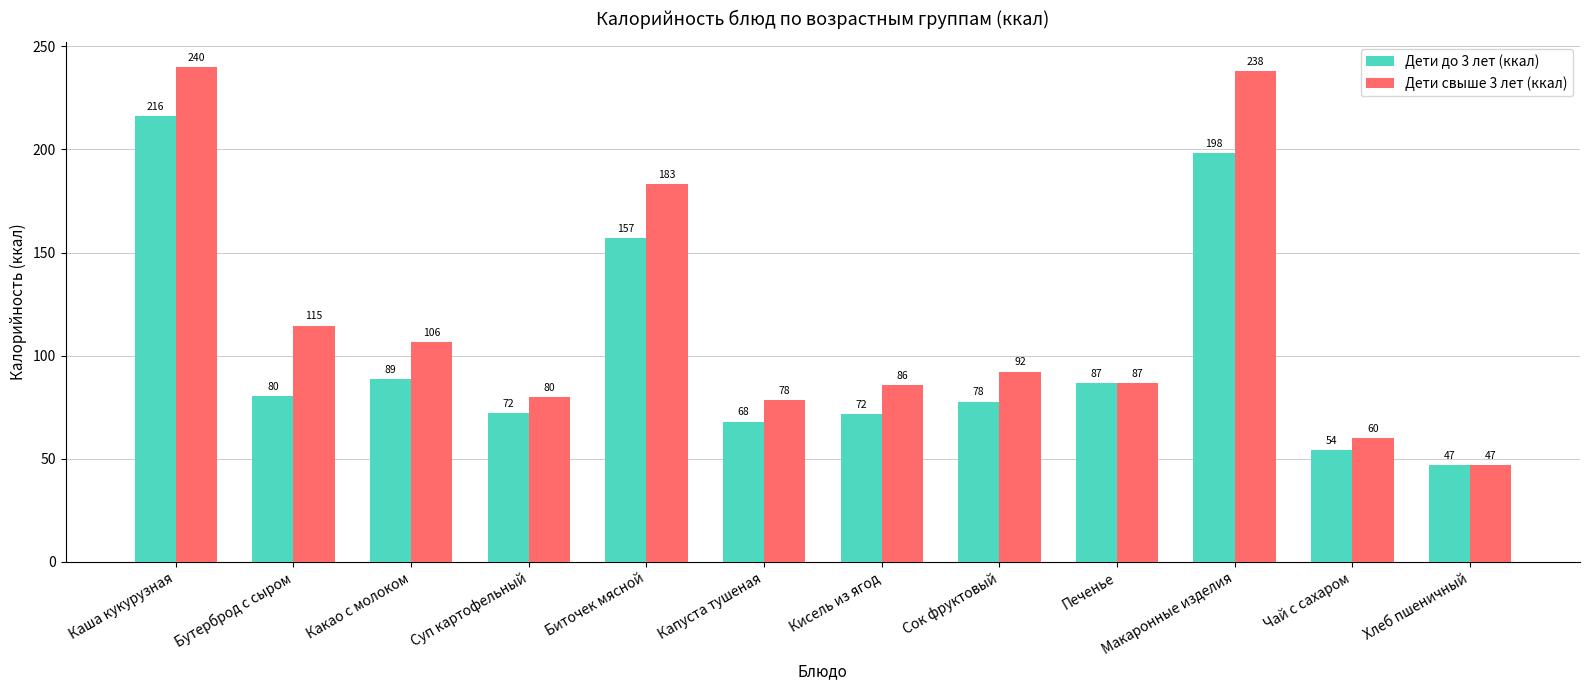

What is the difference between the maximum and minimum values in the Дети до 3 лет (ккал) series?

169.1